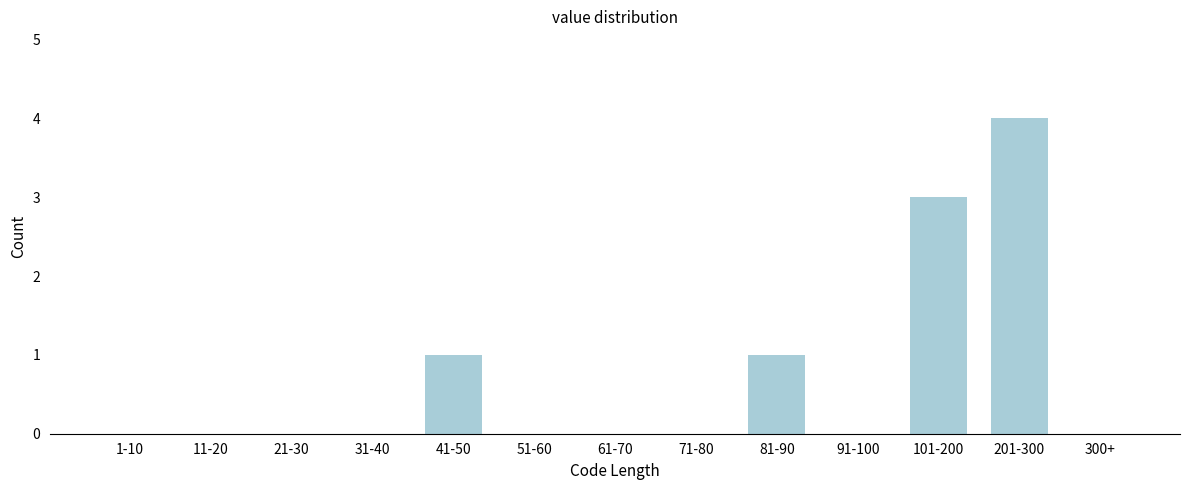

Reading left to right, what are all the values shown in this chart?

1-10=0	11-20=0	21-30=0	31-40=0	41-50=1	51-60=0	61-70=0	71-80=0	81-90=1	91-100=0	101-200=3	201-300=4	300+=0